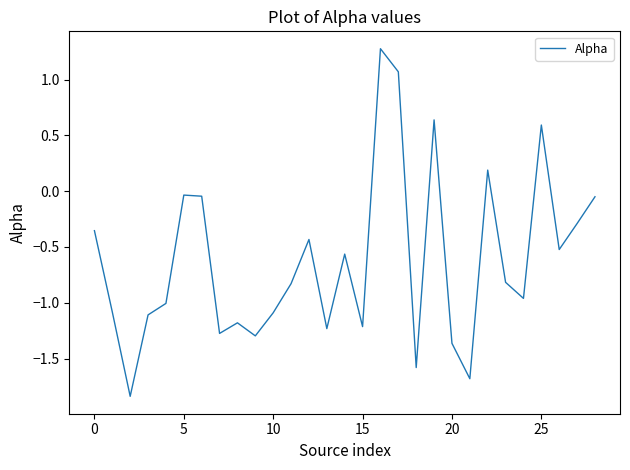

What is the greatest value displayed?

1.3